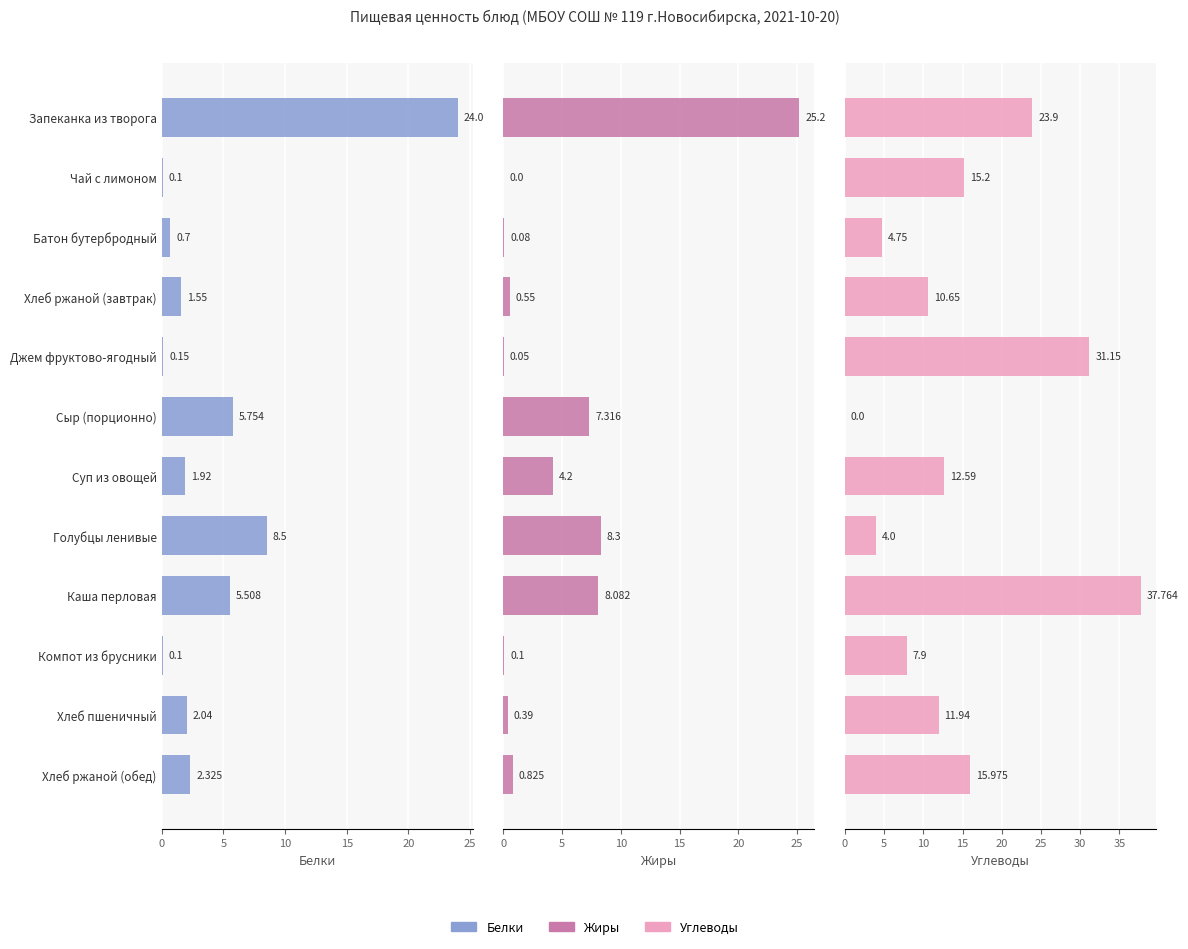

How many data points does each series have?

12